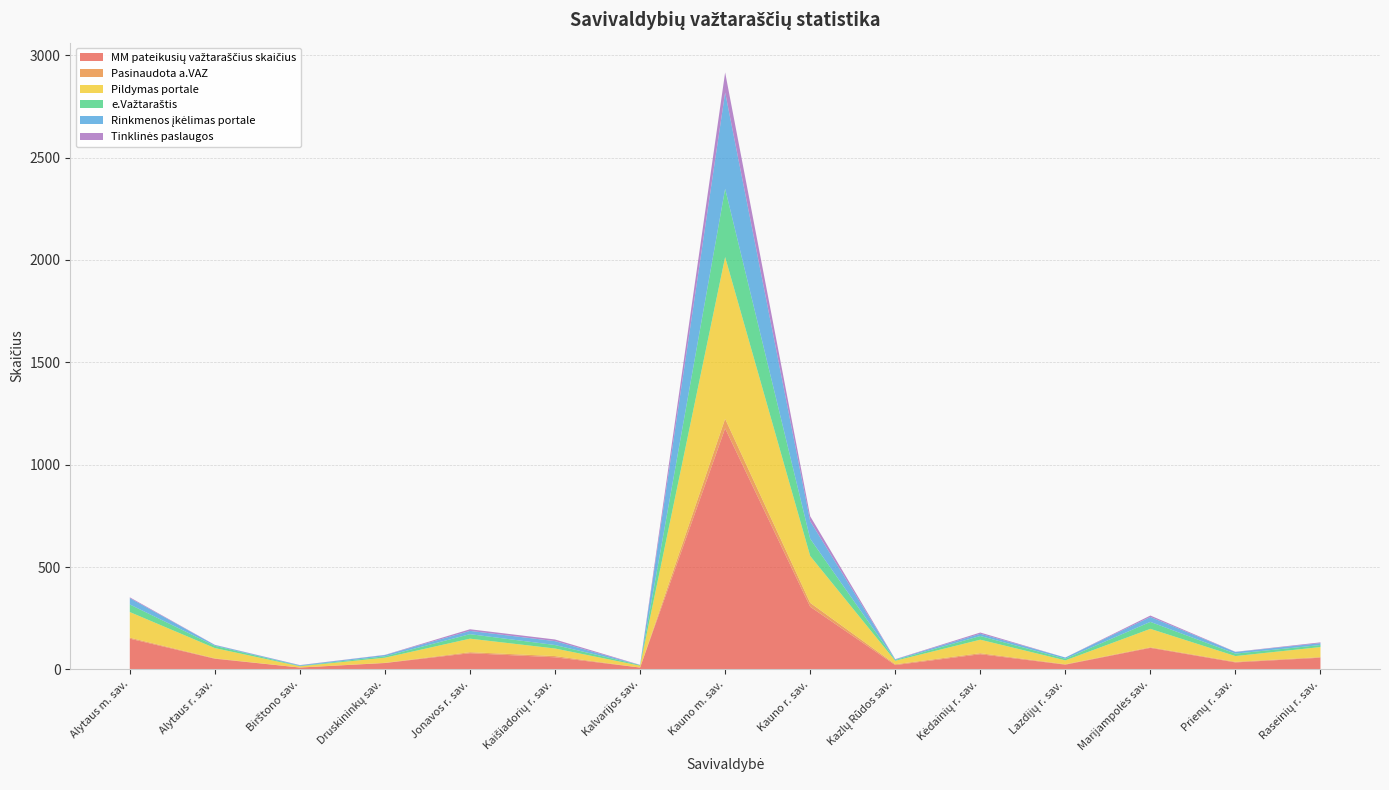

Reading right to left, list all the values displayed in this chart.

MM pateikusių važtaraščius skaičius: Raseinių r. sav.=57	Prienų r. sav.=34	Marijampolės sav.=105	Lazdijų r. sav.=23	Kėdainių r. sav.=74	Kazlų Rūdos sav.=21	Kauno r. sav.=306	Kauno m. sav.=1177	Kalvarijos sav.=9	Kaišiadorių r. sav.=59	Jonavos r. sav.=79	Druskininkų sav.=31	Birštono sav.=9	Alytaus r. sav.=52	Alytaus m. sav.=150
Pasinaudota a.VAZ: Raseinių r. sav.=3	Prienų r. sav.=3	Marijampolės sav.=3	Lazdijų r. sav.=2	Kėdainių r. sav.=5	Kazlų Rūdos sav.=4	Kauno r. sav.=19	Kauno m. sav.=47	Kalvarijos sav.=0	Kaišiadorių r. sav.=6	Jonavos r. sav.=5	Druskininkų sav.=1	Birštono sav.=0	Alytaus r. sav.=2	Alytaus m. sav.=5
Pildymas portale: Raseinių r. sav.=49	Prienų r. sav.=28	Marijampolės sav.=90	Lazdijų r. sav.=19	Kėdainių r. sav.=66	Kazlų Rūdos sav.=17	Kauno r. sav.=229	Kauno m. sav.=790	Kalvarijos sav.=9	Kaišiadorių r. sav.=37	Jonavos r. sav.=66	Druskininkų sav.=25	Birštono sav.=6	Alytaus r. sav.=50	Alytaus m. sav.=125
e.Važtaraštis: Raseinių r. sav.=10	Prienų r. sav.=12	Marijampolės sav.=34	Lazdijų r. sav.=8	Kėdainių r. sav.=18	Kazlų Rūdos sav.=4	Kauno r. sav.=84	Kauno m. sav.=334	Kalvarijos sav.=3	Kaišiadorių r. sav.=17	Jonavos r. sav.=22	Druskininkų sav.=7	Birštono sav.=2	Alytaus r. sav.=11	Alytaus m. sav.=37
Rinkmenos įkėlimas portale: Raseinių r. sav.=9	Prienų r. sav.=8	Marijampolės sav.=24	Lazdijų r. sav.=6	Kėdainių r. sav.=11	Kazlų Rūdos sav.=3	Kauno r. sav.=86	Kauno m. sav.=470	Kalvarijos sav.=0	Kaišiadorių r. sav.=19	Jonavos r. sav.=16	Druskininkų sav.=6	Birštono sav.=3	Alytaus r. sav.=4	Alytaus m. sav.=31
Tinklinės paslaugos: Raseinių r. sav.=4	Prienų r. sav.=1	Marijampolės sav.=7	Lazdijų r. sav.=0	Kėdainių r. sav.=6	Kazlų Rūdos sav.=1	Kauno r. sav.=24	Kauno m. sav.=98	Kalvarijos sav.=1	Kaišiadorių r. sav.=8	Jonavos r. sav.=8	Druskininkų sav.=1	Birštono sav.=1	Alytaus r. sav.=1	Alytaus m. sav.=4